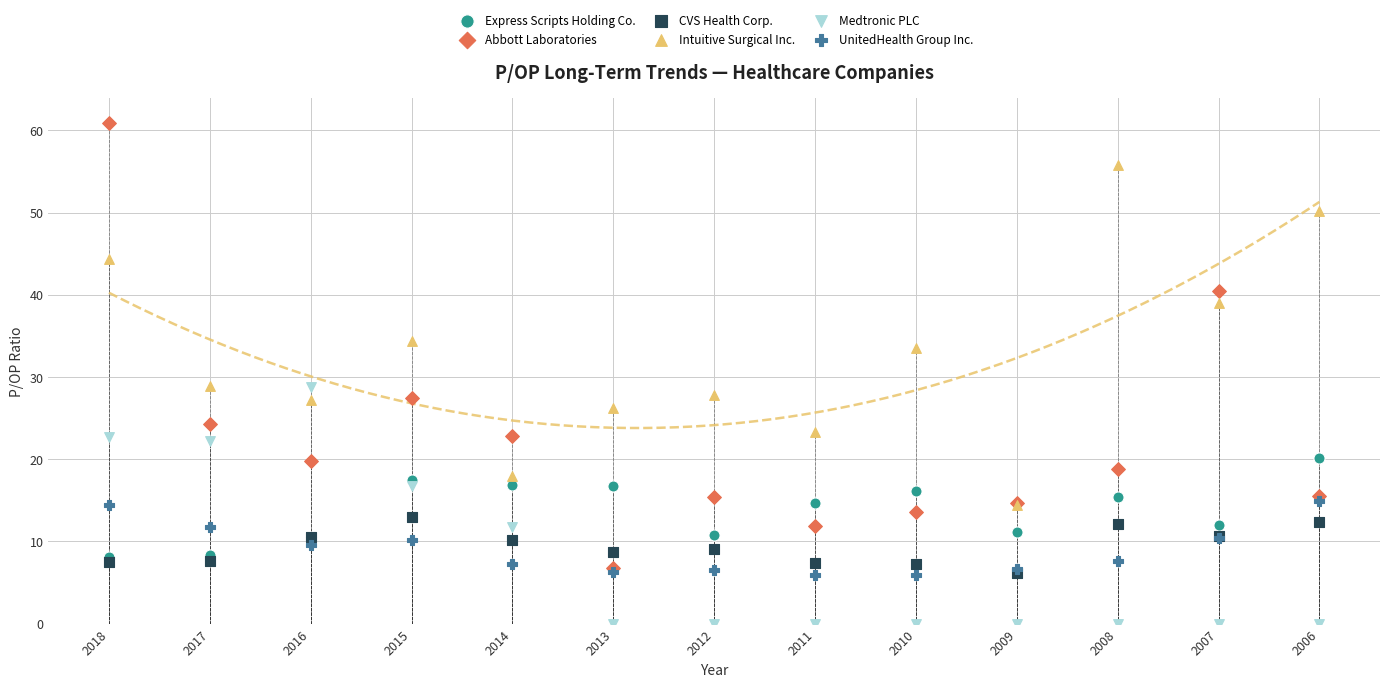

Which series reaches the maximum Y coordinate?

Abbott Laboratories